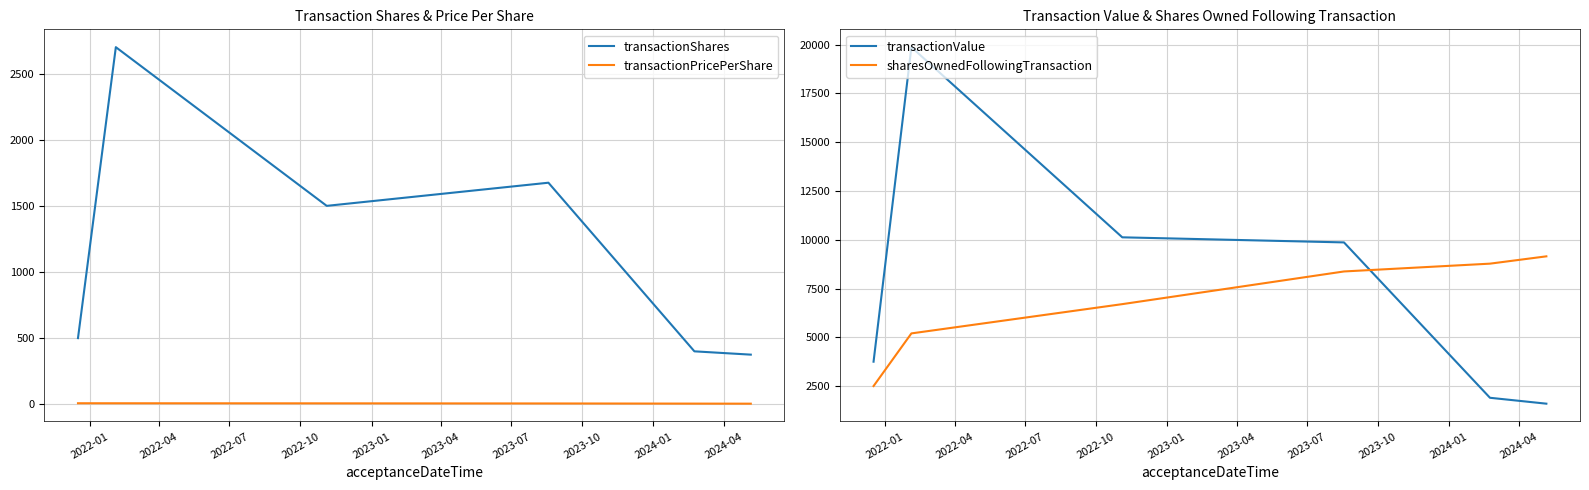

How many lines are shown in the chart?

4